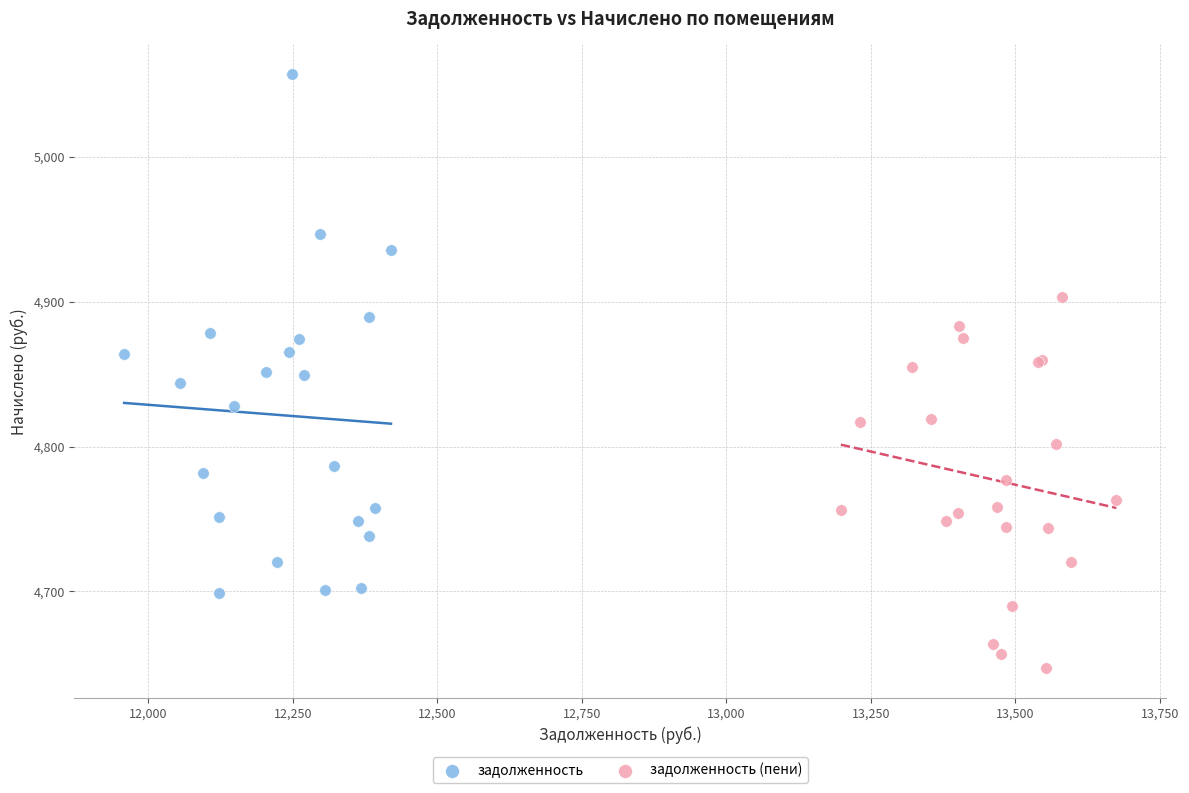

Which series contains the highest Y value?

задолженность